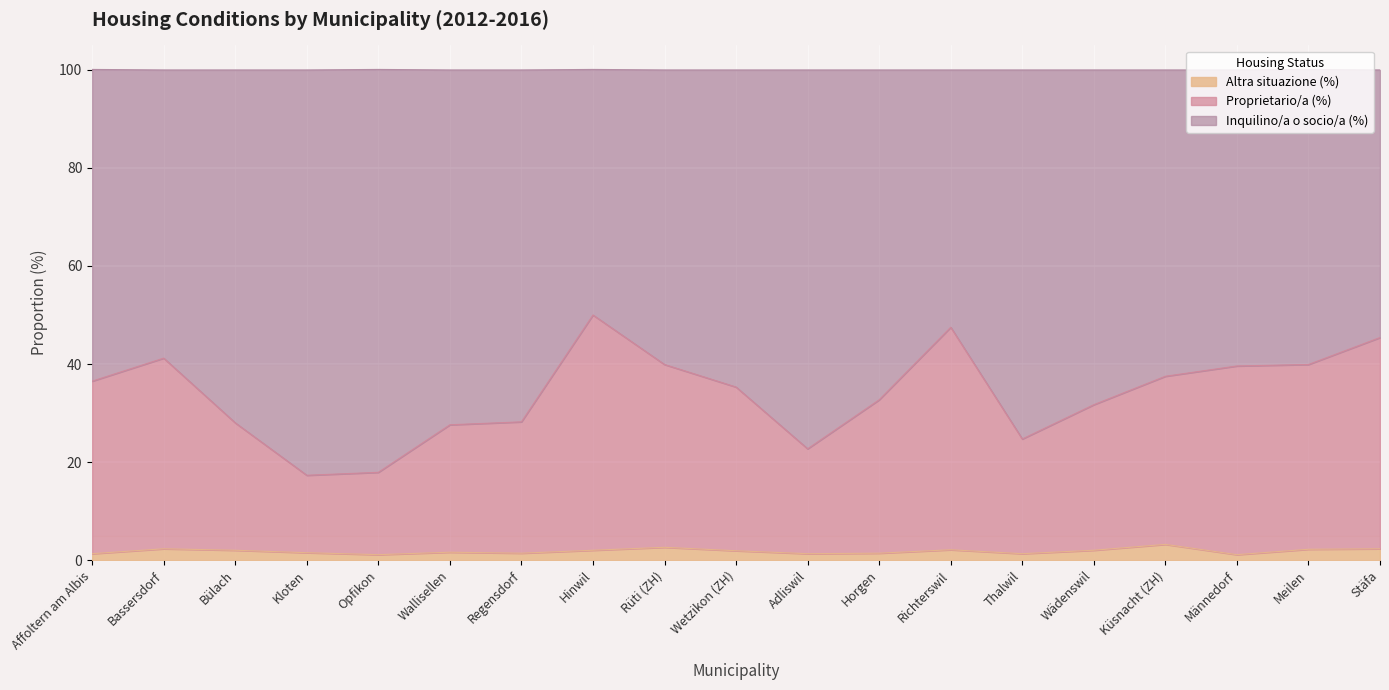

List the labels in order of Altra situazione (%) value, smallest first.

Opfikon, Männedorf, Affoltern am Albis, Adliswil, Thalwil, Regensdorf, Horgen, Kloten, Wallisellen, Wetzikon (ZH), Bülach, Hinwil, Wädenswil, Richterswil, Meilen, Bassersdorf, Stäfa, Rüti (ZH), Küsnacht (ZH)